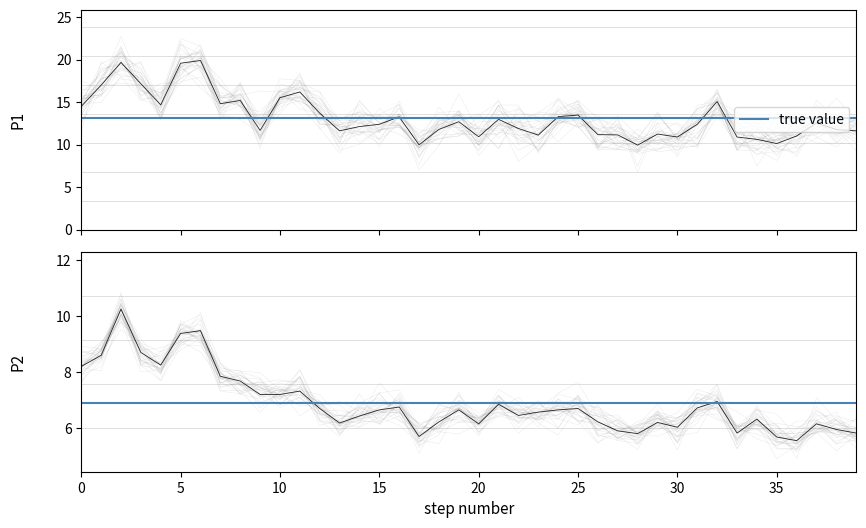

List the series in order of their peak value, lowest first.

P2, P1